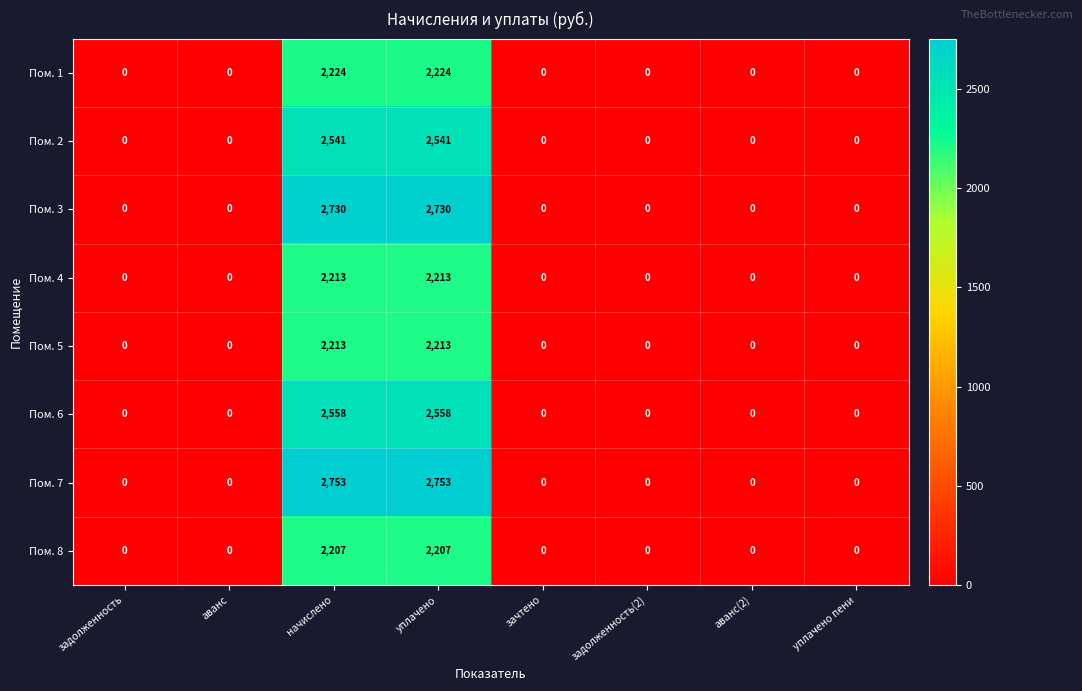

The value of Пом. 5 at зачтено is 0. True or false?

True